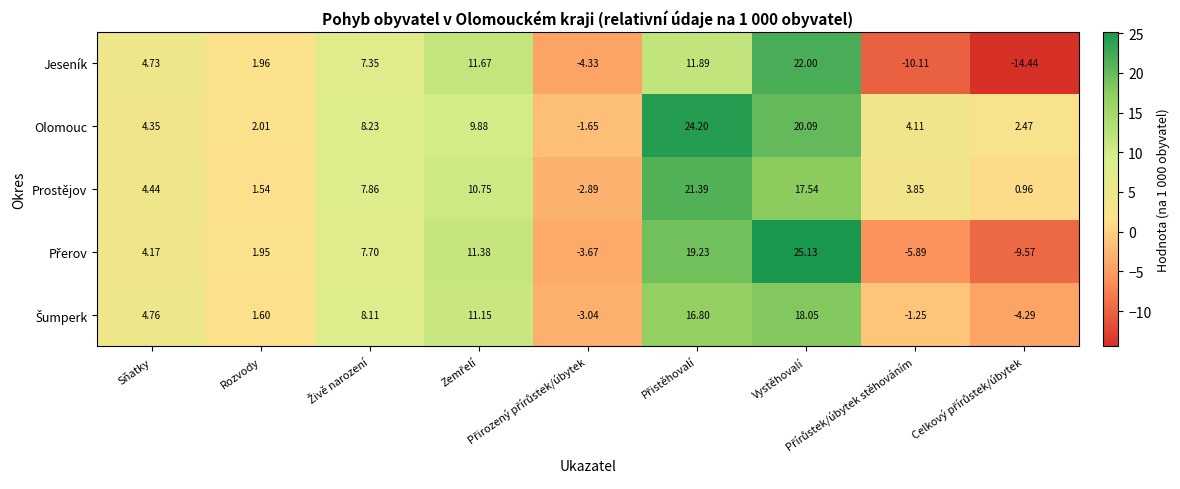

Which series has the largest range (max minus min)?

Jeseník